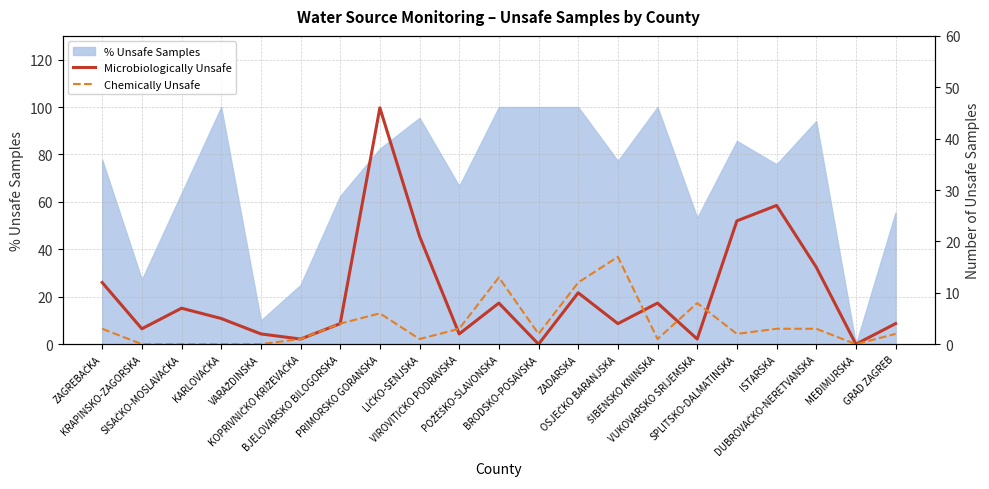

In Chemically Unsafe, how many points are higher than both neighbors (excluding endpoints)?

4